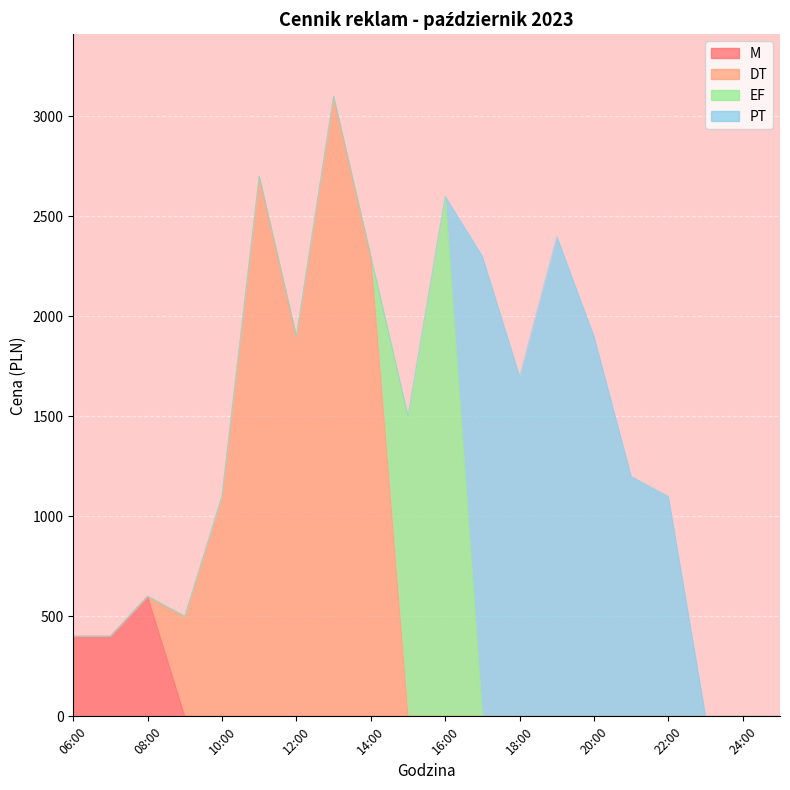

True or false: M has a value of 217 at 06:00.

False